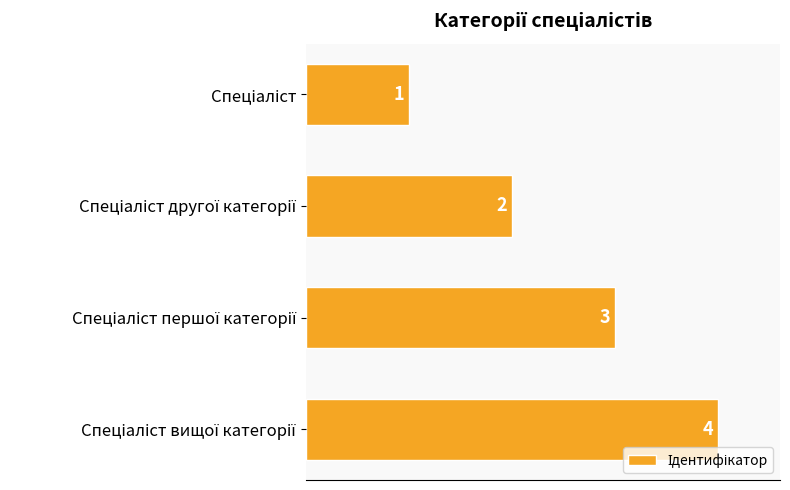

Count the values in the range 2 to 4.

3